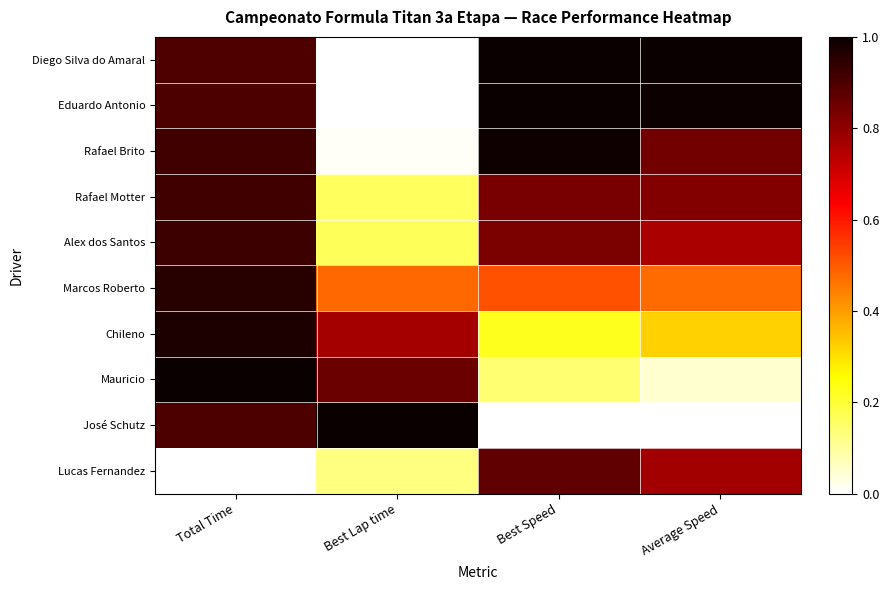

List the series in order of their peak value, lowest first.

Lucas Fernandez, Rafael Motter, Alex dos Santos, Marcos Roberto, Chileno, Rafael Brito, Eduardo Antonio, Diego Silva do Amaral, Mauricio, José Schutz